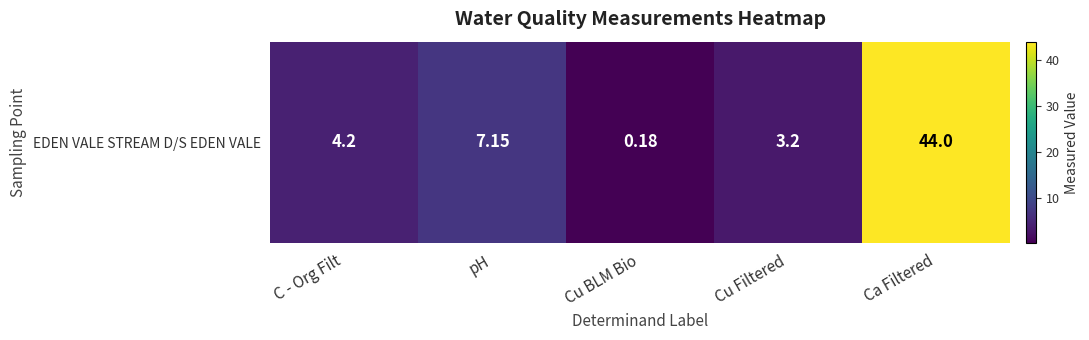

List the labels in order of value, largest first.

Ca Filtered, pH, C - Org Filt, Cu Filtered, Cu BLM Bio